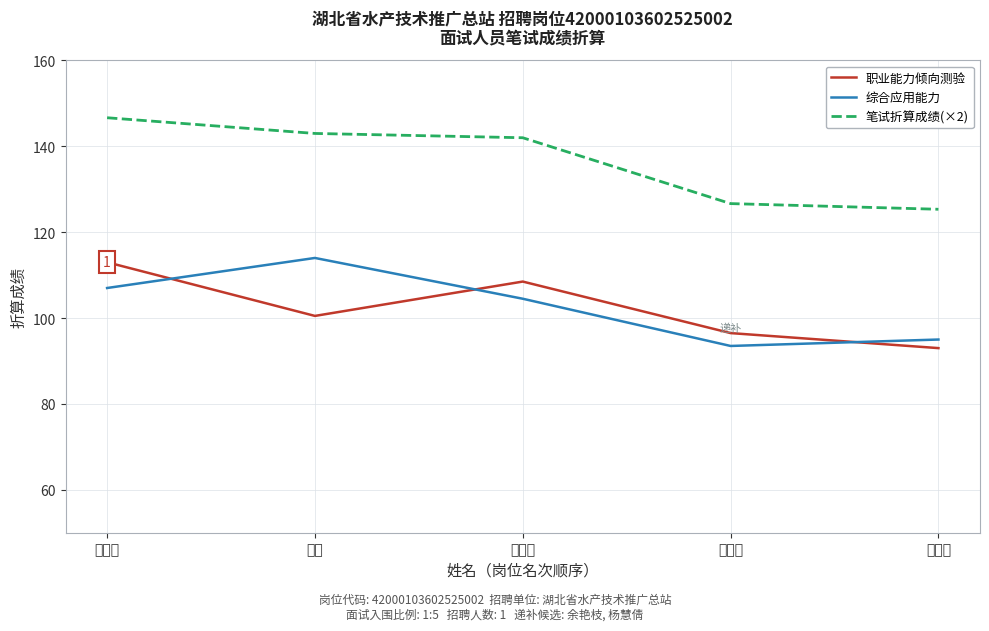

The 笔试折算成绩(×2) series shows 142.0 at 崔玉婷. True or false?

True